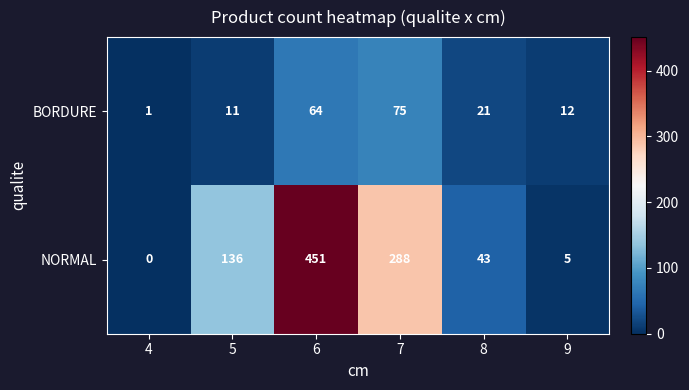

The NORMAL series shows -161 at 4. True or false?

False